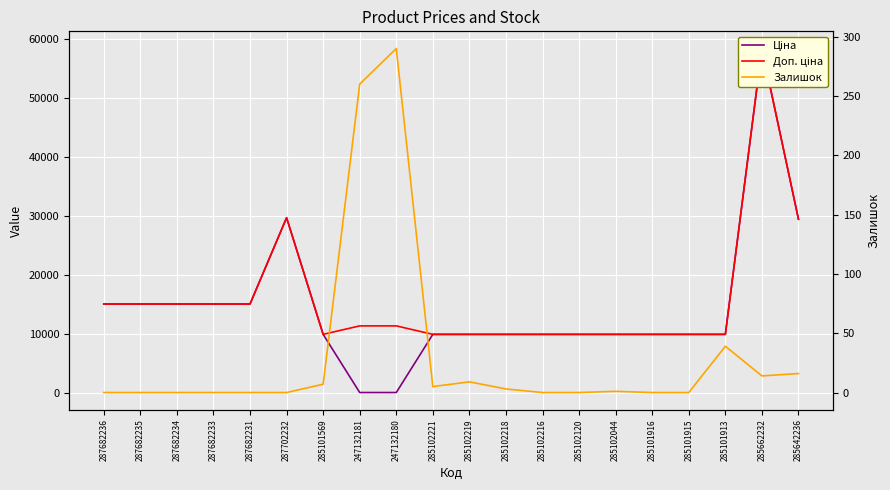

What is the difference between the Доп. ціна values at 285662232 and 285101916?

48451.6